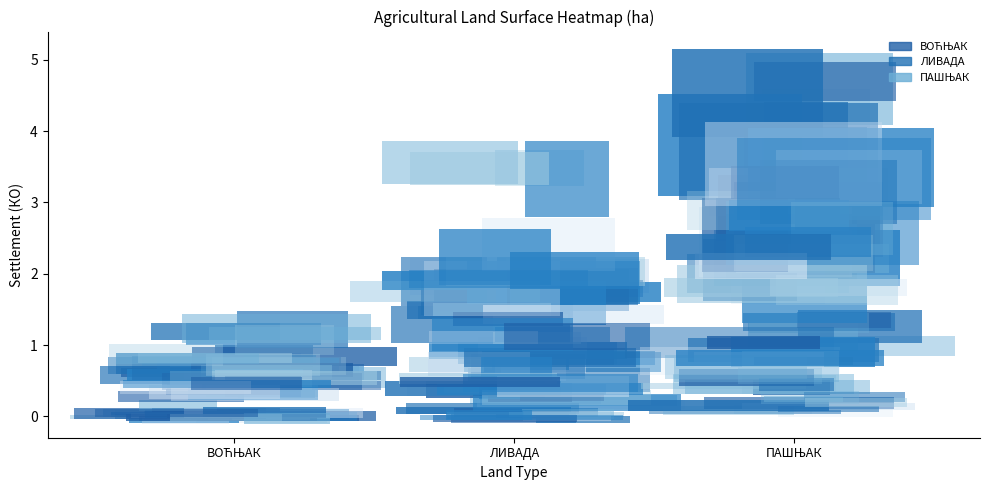

List the labels in order of Баћоглава value, smallest first.

ВОЋЊАК, ПАШЊАК, ЛИВАДА